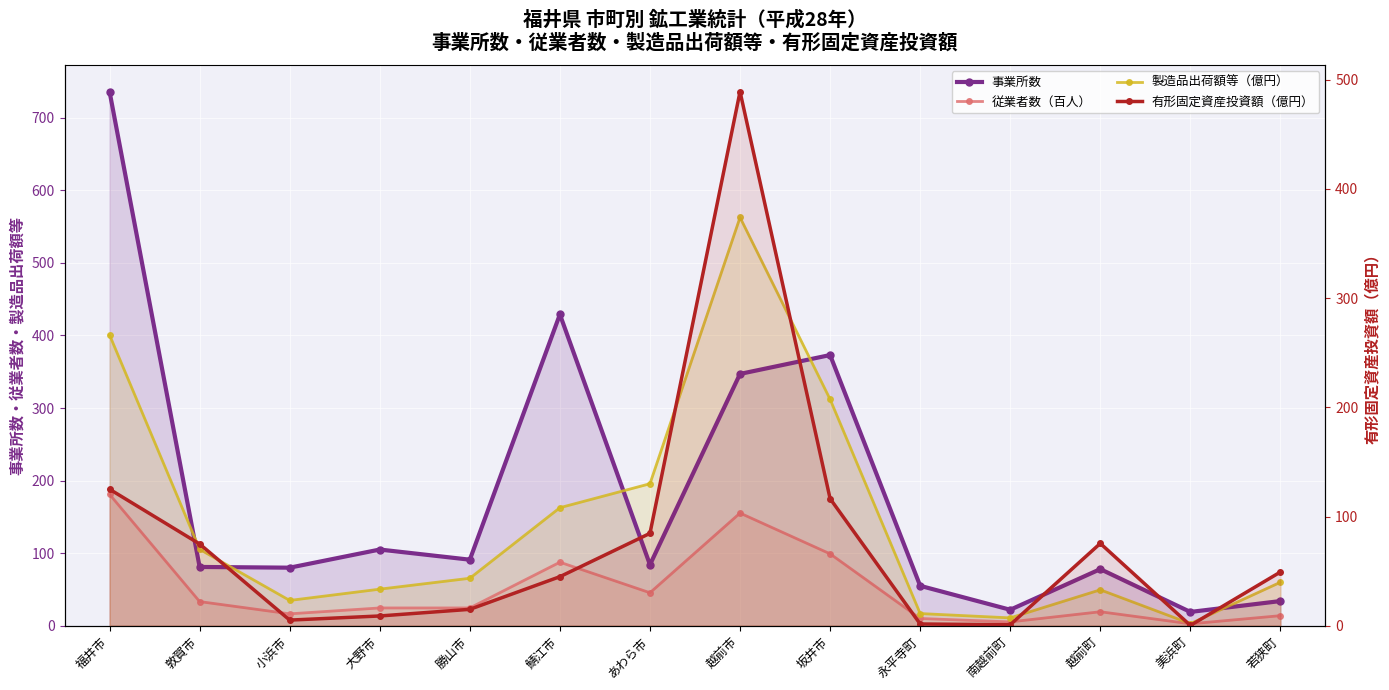

Which series has the widest spread of values?

事業所数